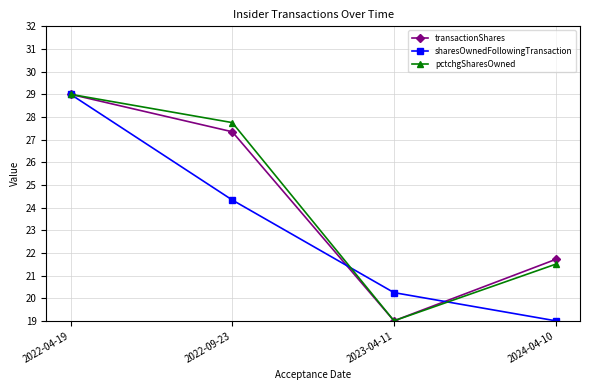

What is the difference between the highest and lowest values at 2024-04-10?

2.7